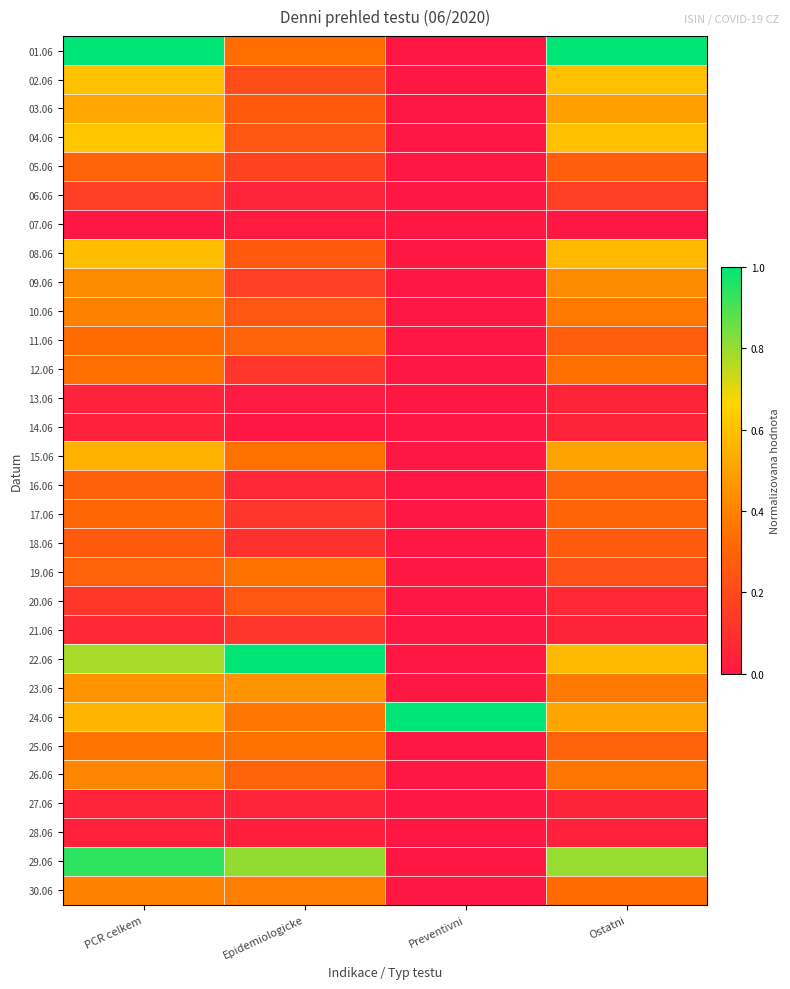

What is the total value across all series at Preventivni?

1.0